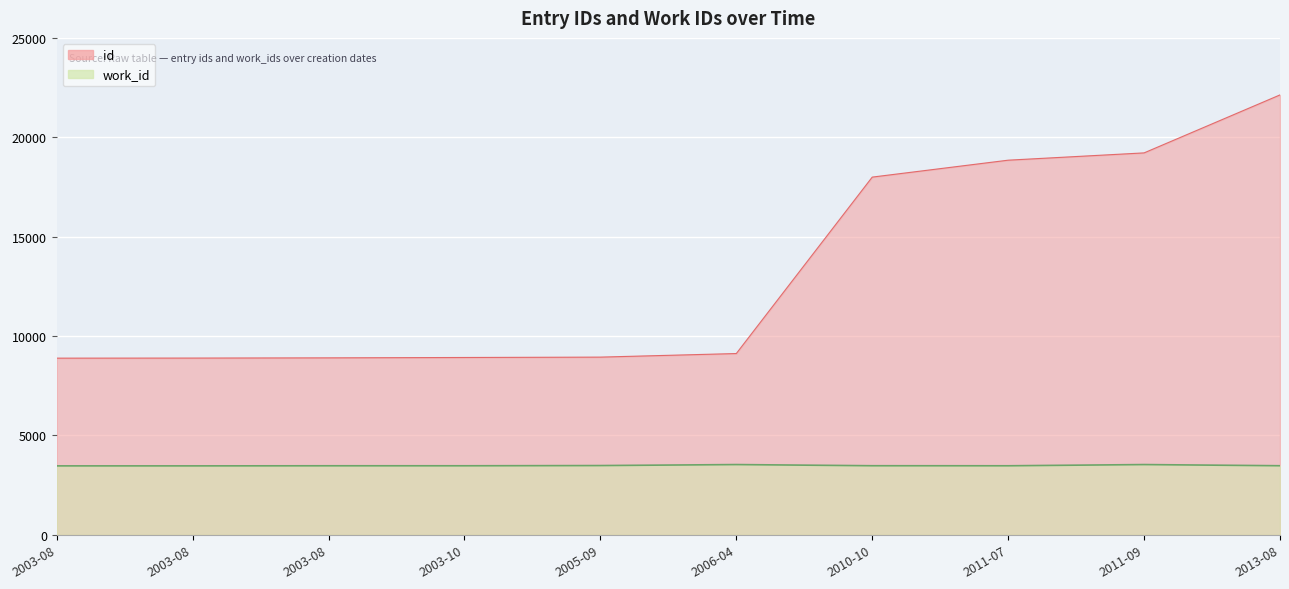

At 2010-10, list the series in order from largest to smallest.

id, work_id_scaled